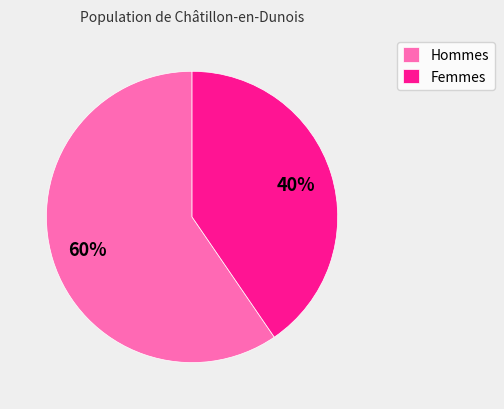

What is the smallest slice in the pie chart?

Femmes